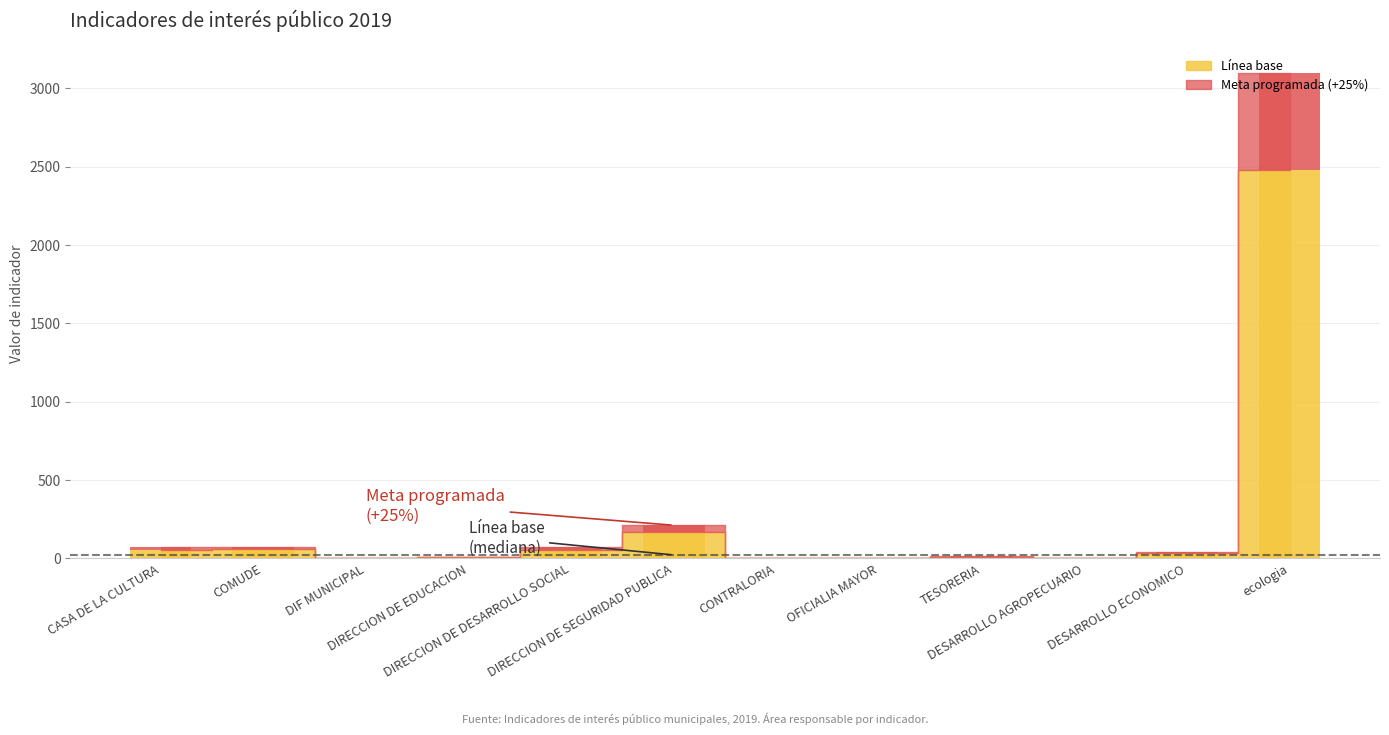

The chart shows a value of 17.7 at TESORERIA. True or false?

False